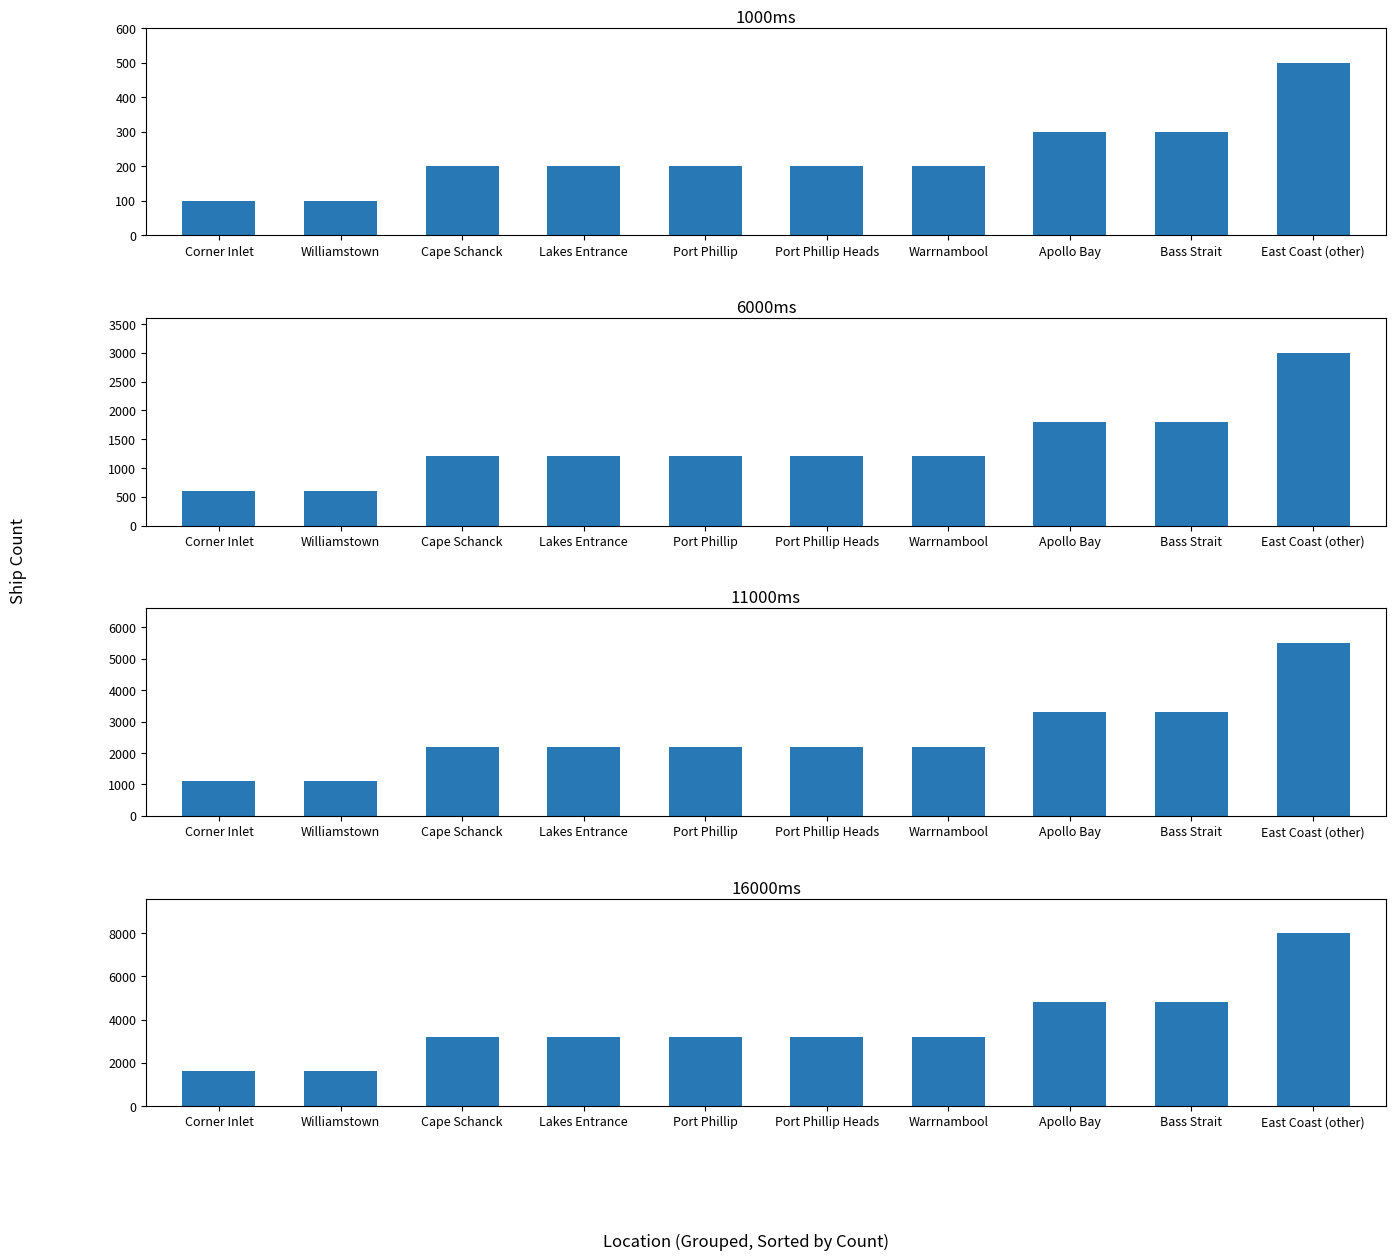

Reading right to left, extract all data points from this chart.

8000	4800	4800	3200	3200	3200	3200	3200	1600	1600